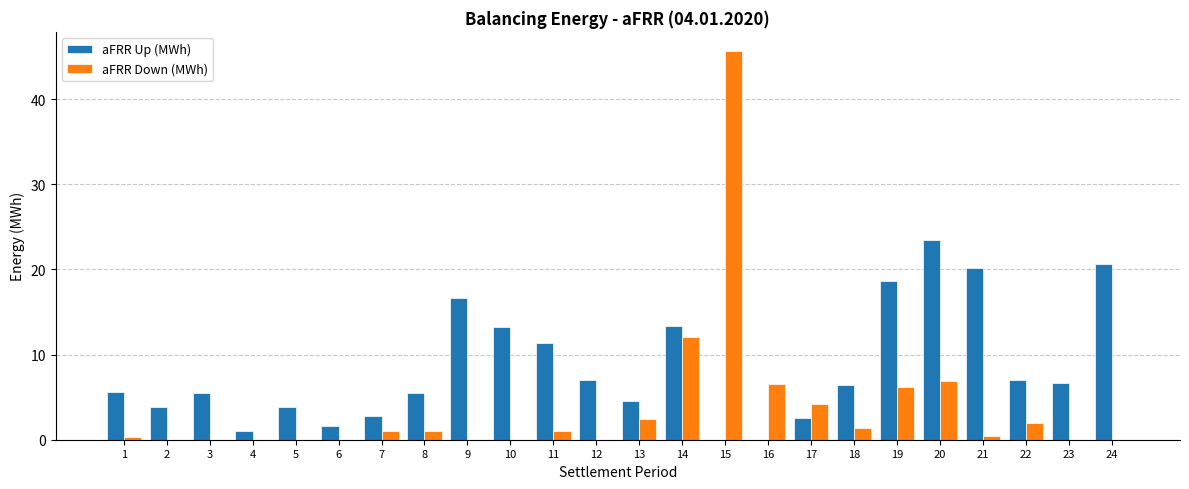

At which category is the sum across all series the highest?

15